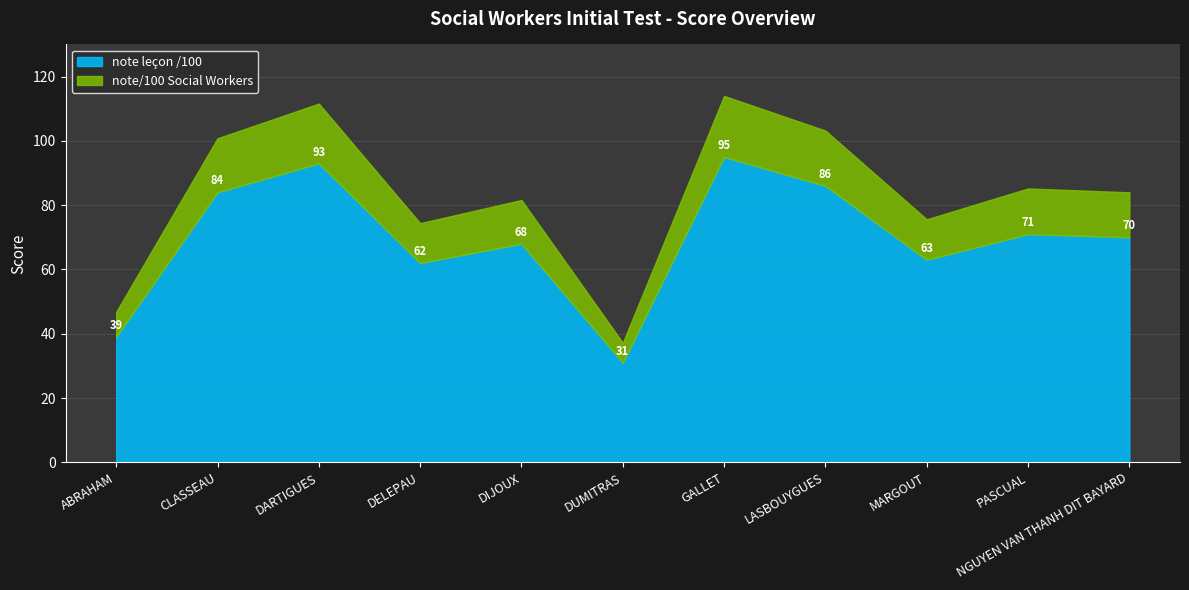

How many series are shown in this chart?

2